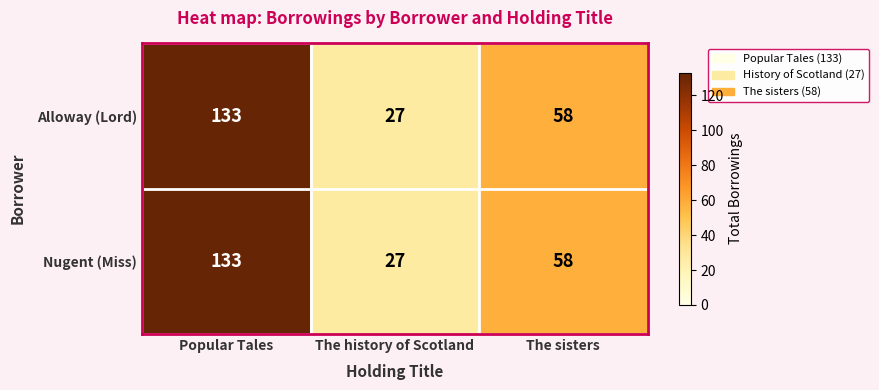

True or false: Nugent (Miss) has a value of 27 at The history of Scotland.

True